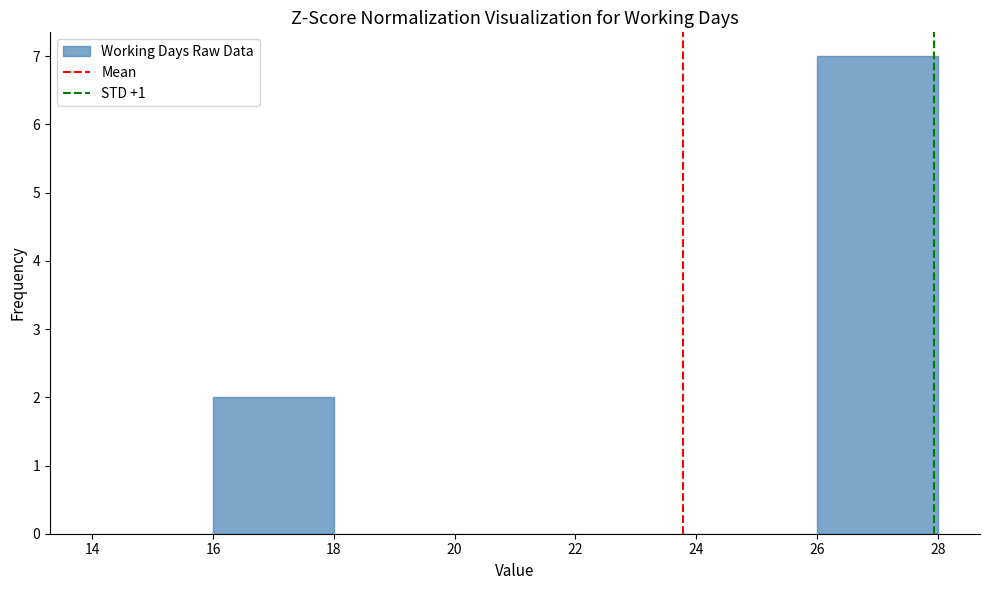

What is the height of the bar covering 26 to 28 on the x-axis? The values are not printed on the chart, so give them approximately, as read against the axis.

7